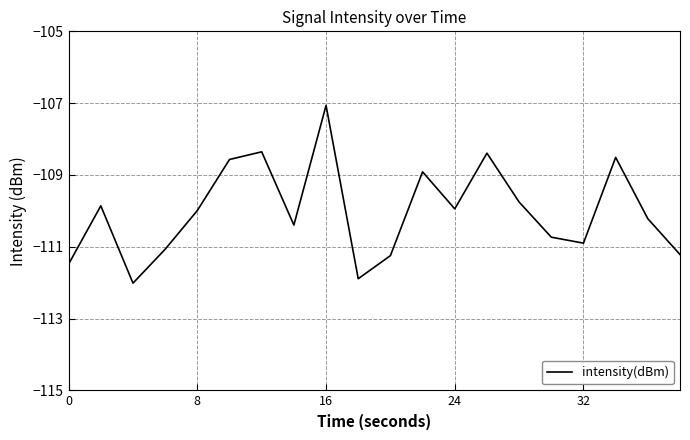

What is the maximum value shown in the chart?

-107.1